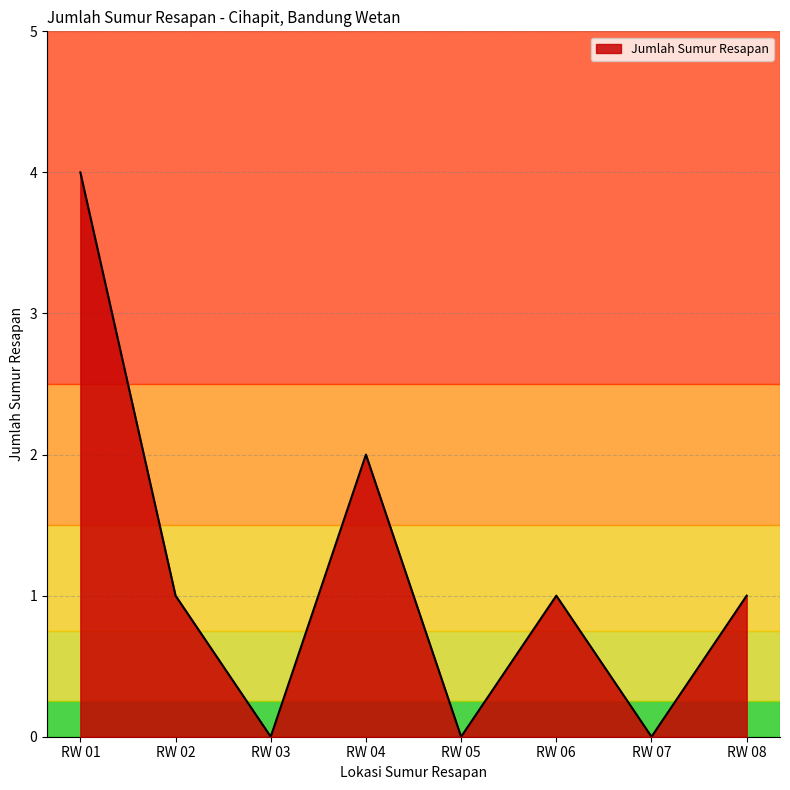

How many interior local valleys (lower than both neighbors) does the data have?

3